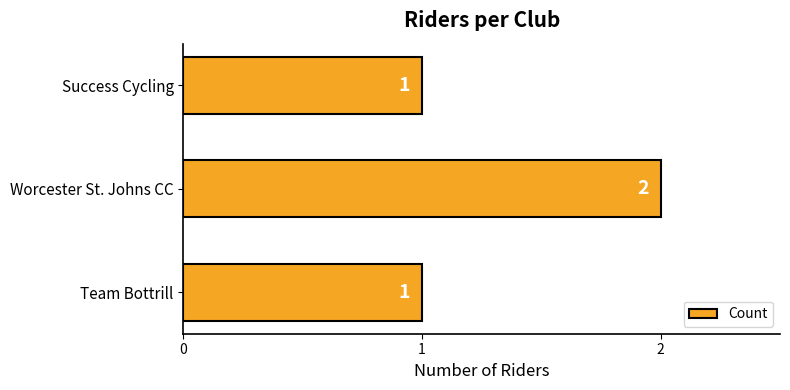

What is the sum of the values at Worcester St. Johns CC and Success Cycling?

3